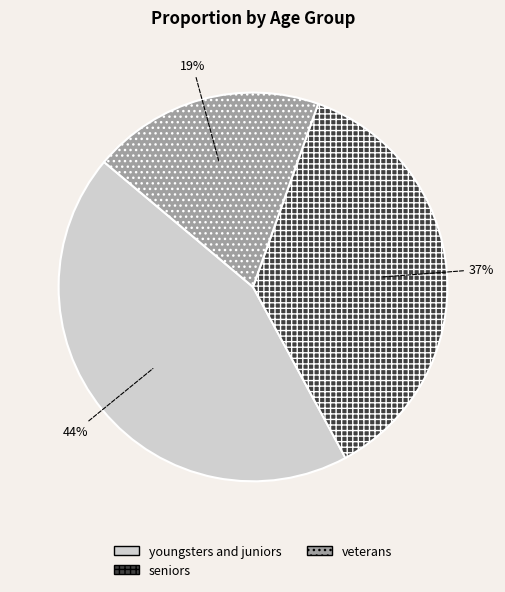

Is the sum of youngsters and juniors and veterans greater than half?

Yes